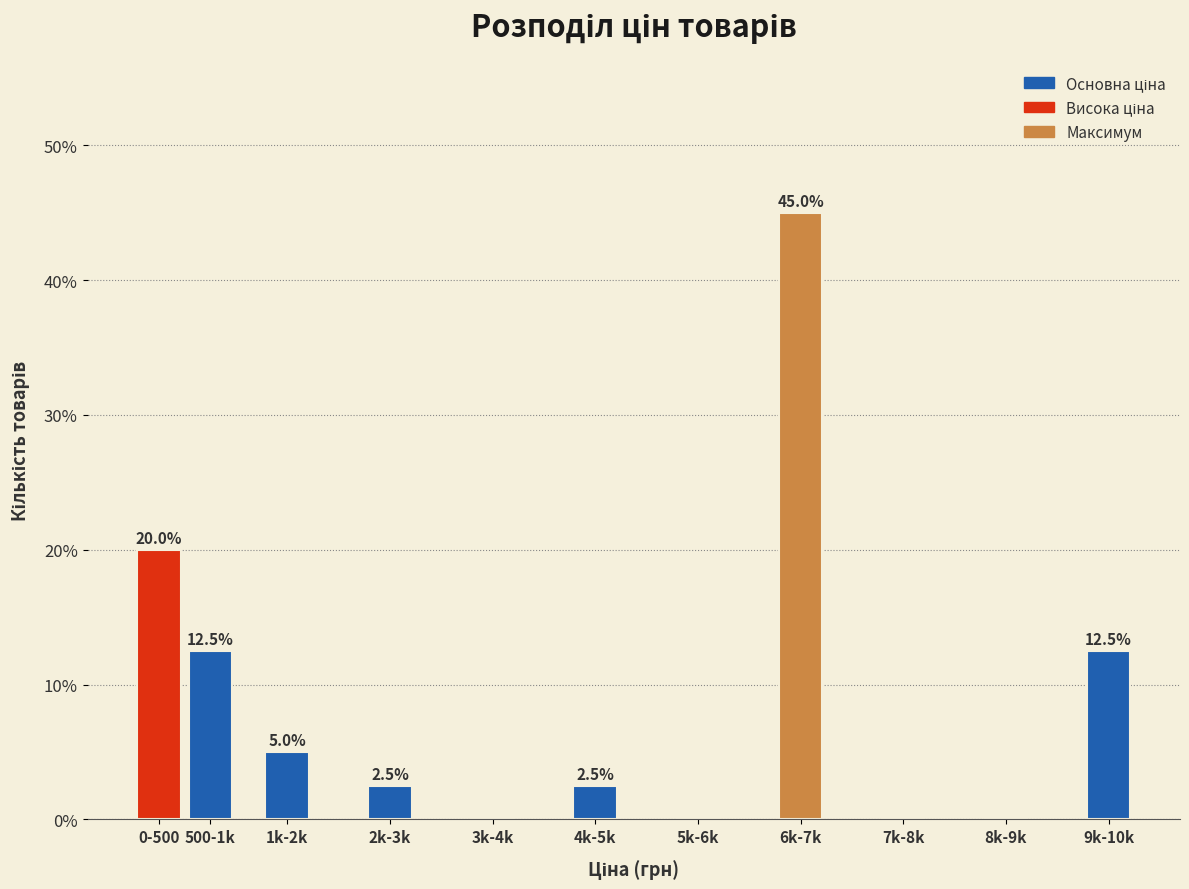

Reading left to right, what are all the values shown in this chart?

0-500=20.0	500-1k=12.5	1k-2k=5.0	2k-3k=2.5	3k-4k=0.0	4k-5k=2.5	5k-6k=0.0	6k-7k=45.0	7k-8k=0.0	8k-9k=0.0	9k-10k=12.5